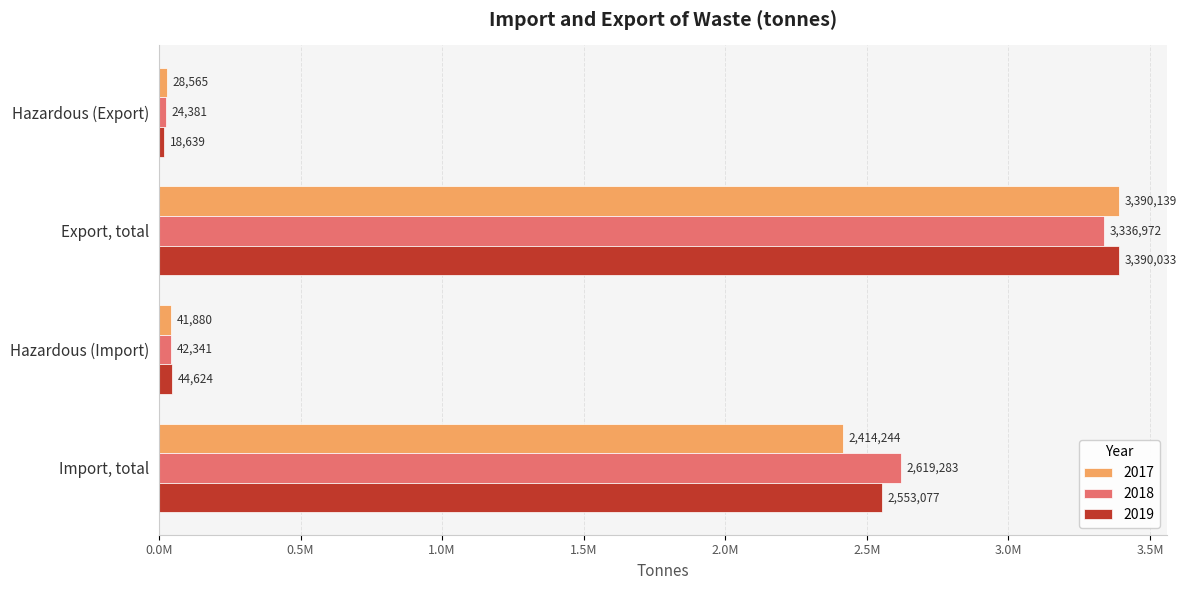

What are all the series names shown in the legend?

2017, 2018, 2019